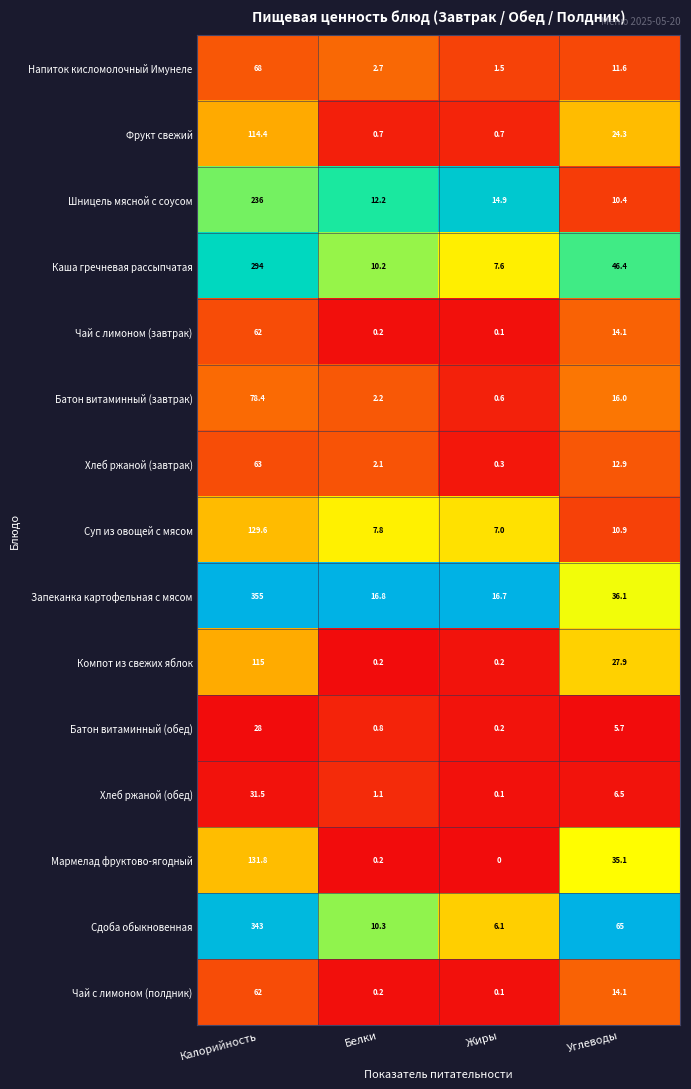

Which series has the widest spread of values?

Запеканка картофельная с мясом